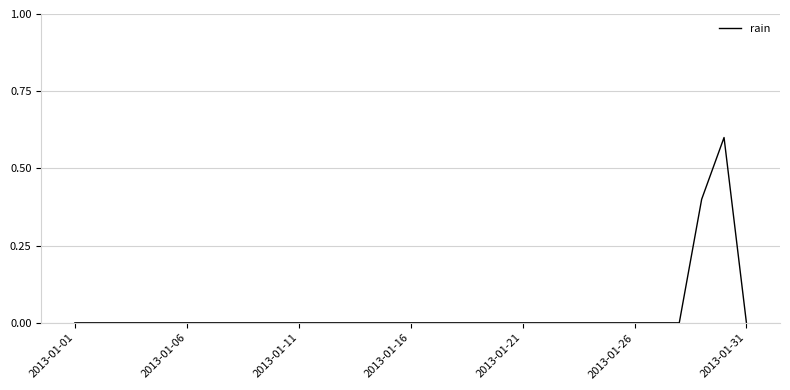

Is this an area chart (filled region under the line)?

No